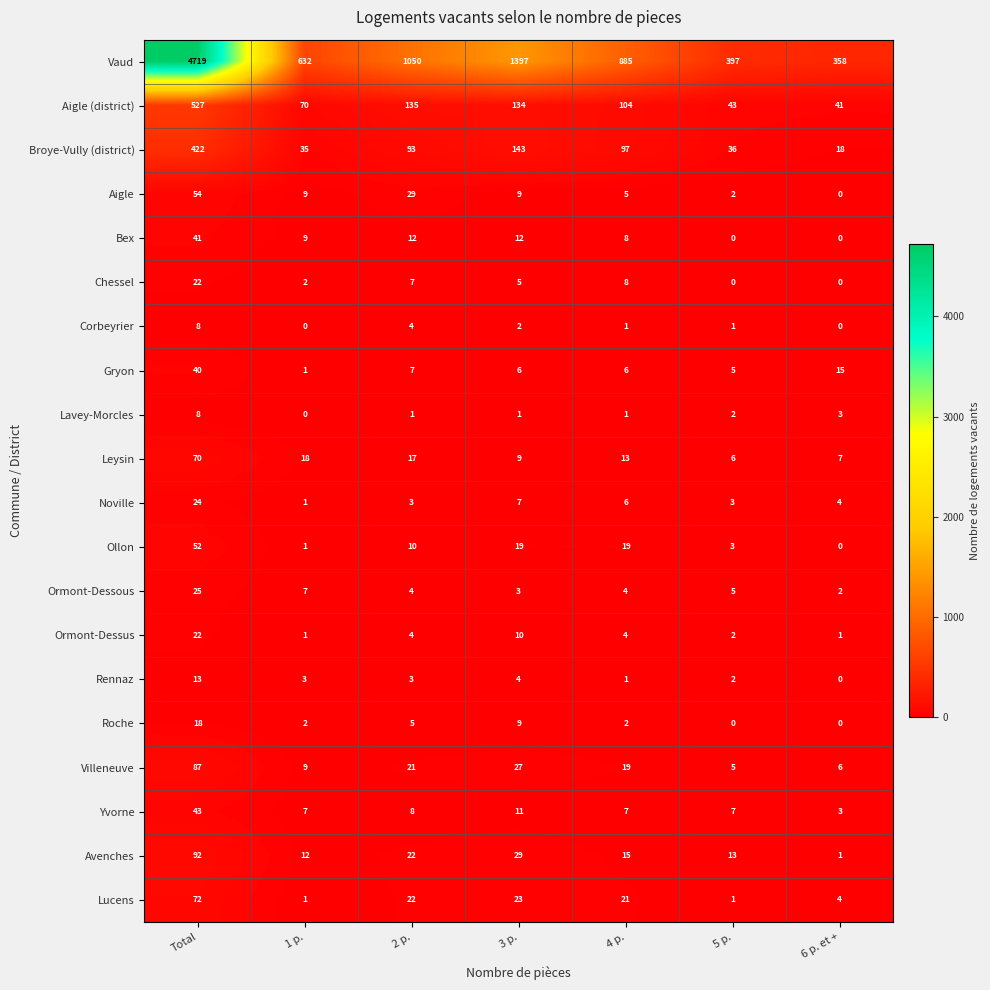

At which label does Rennaz reach its minimum?

6 p. et +